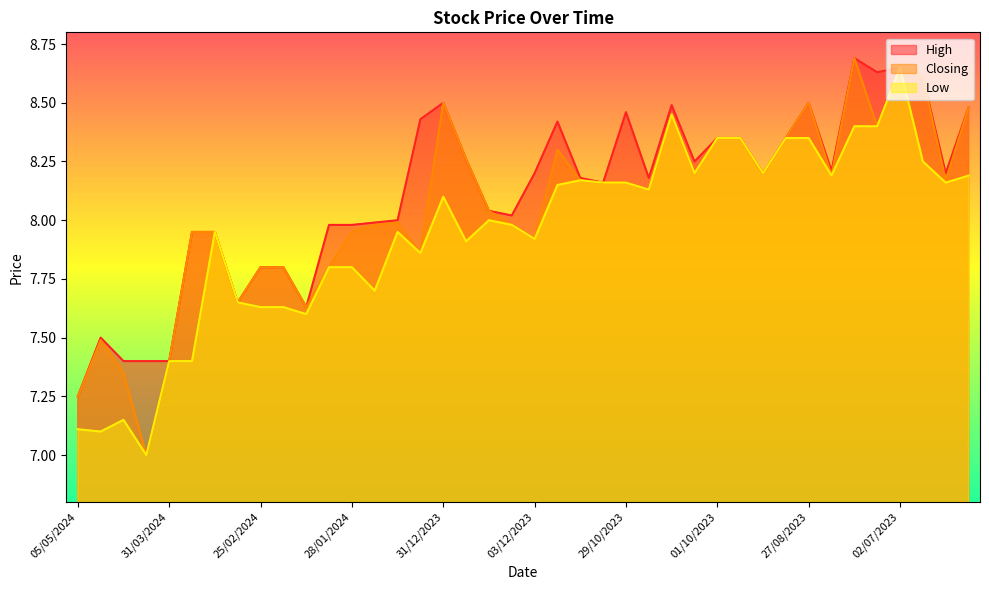

List the series in order of their overall mean, lowest first.

Low, Closing, High